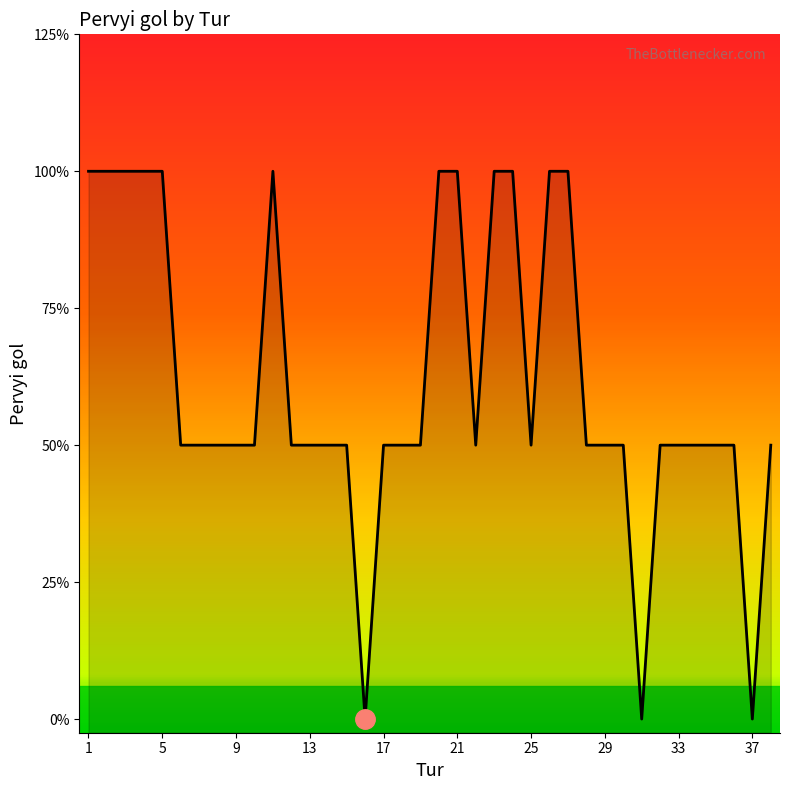

True or false: the data shows 0 at 31.

True